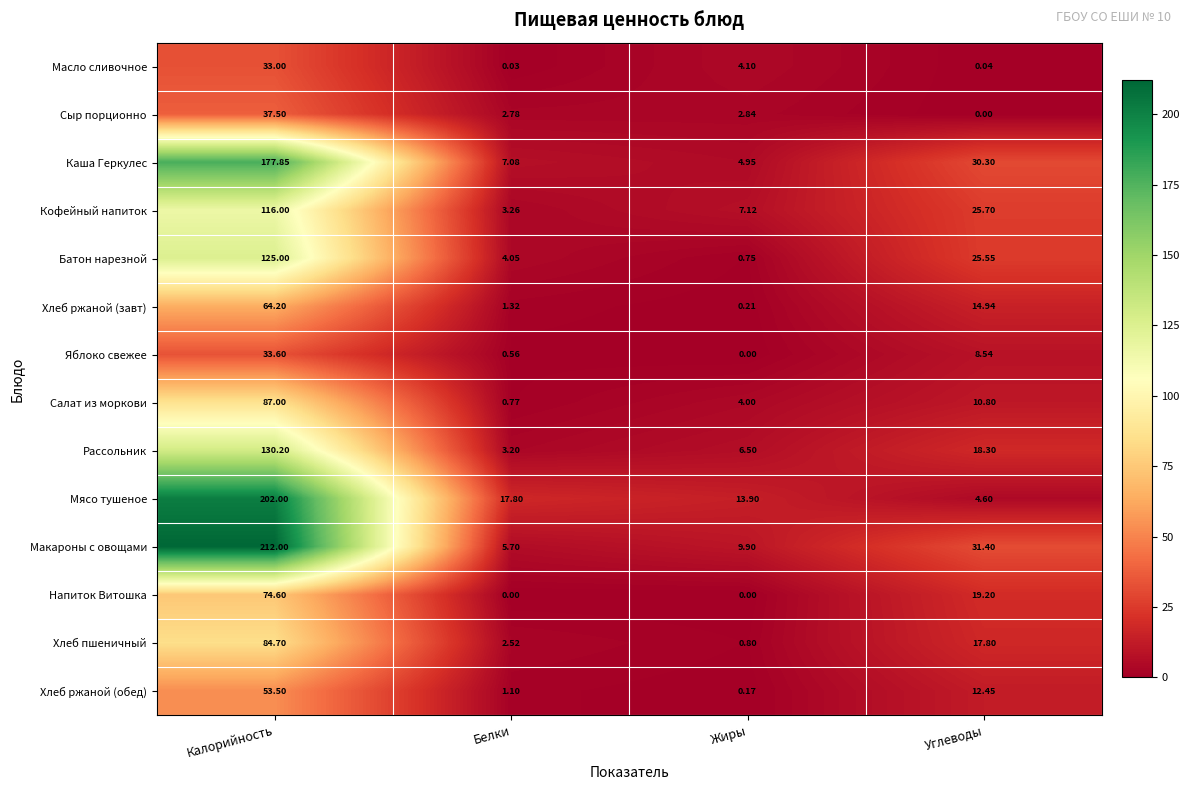

Between Белки and Жиры, which series saw the biggest shift?

Макароны с овощами